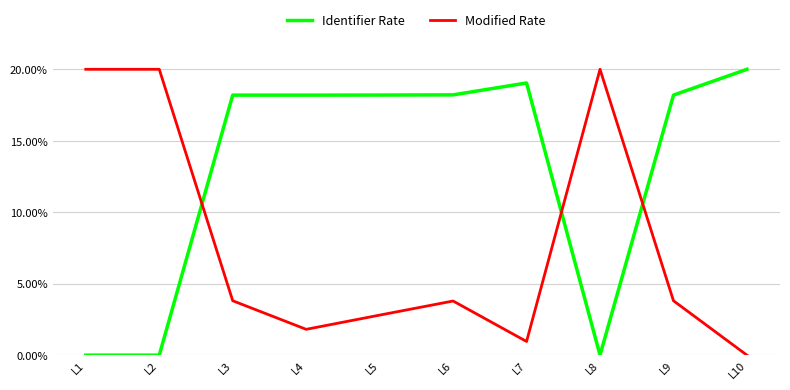

Is this an area chart (filled region under the line)?

No